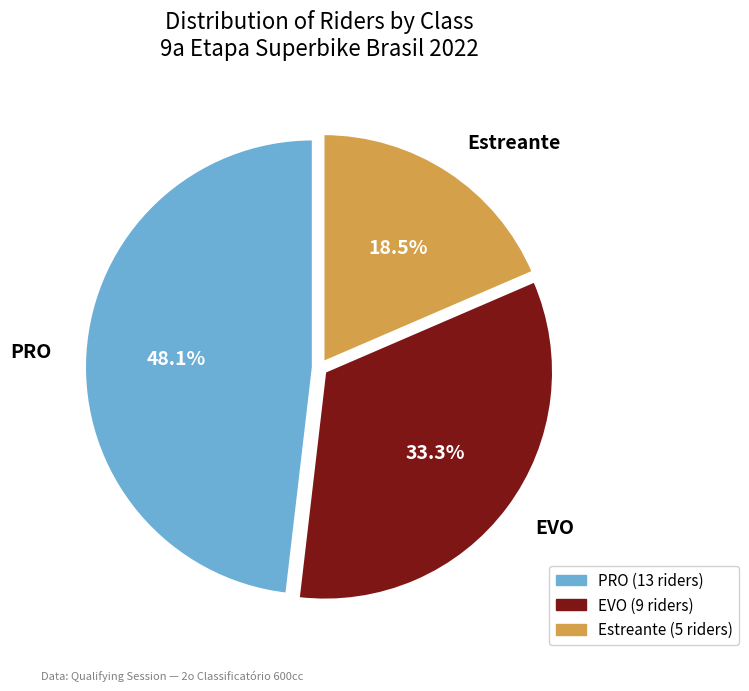

Is it true that EVO is 33% of the pie?

True